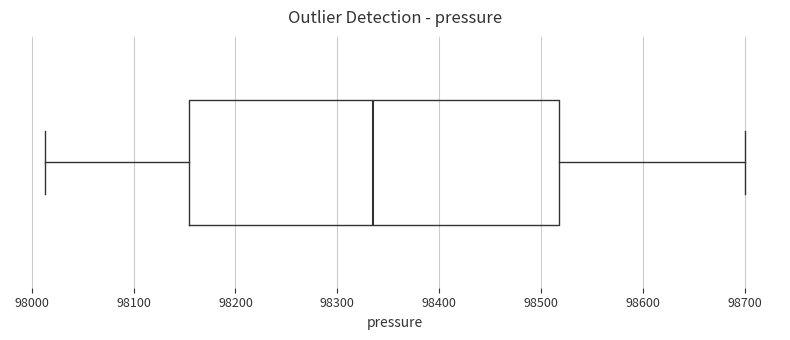

Where does the right whisker of the box end on the x-axis? The values are not printed on the chart, so give them approximately, as read against the axis.

98700